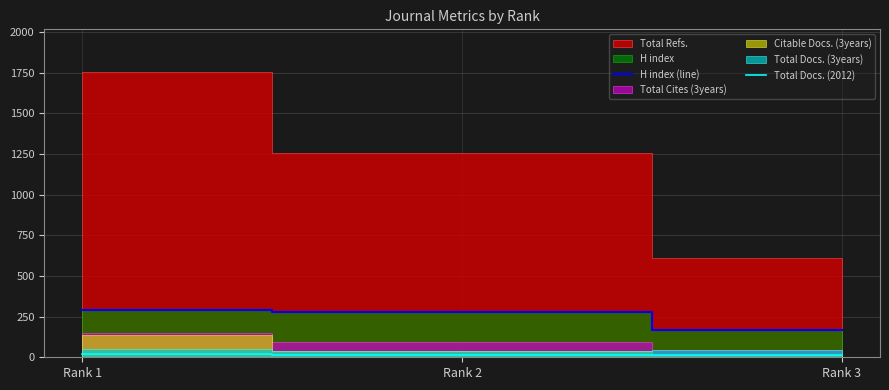

Where is H index (line) nearest to the value 229?

Rank 2